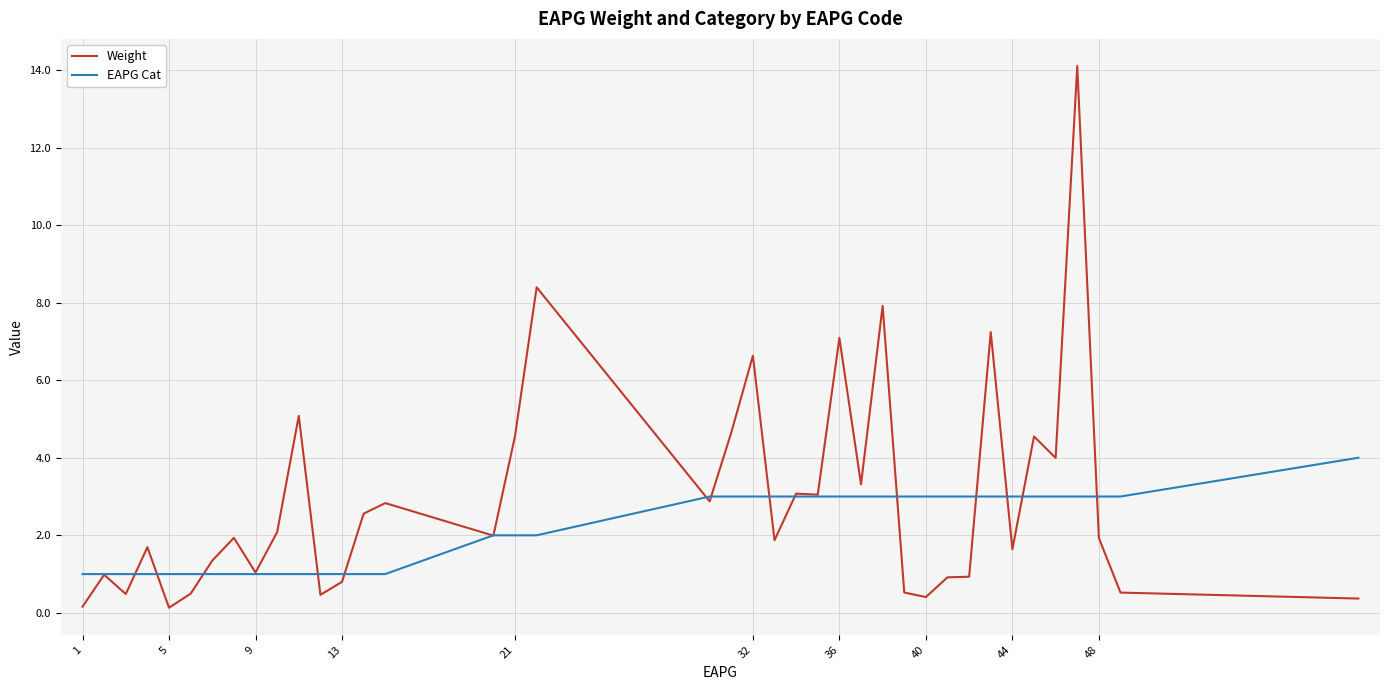

Which series has the widest spread of values?

Weight